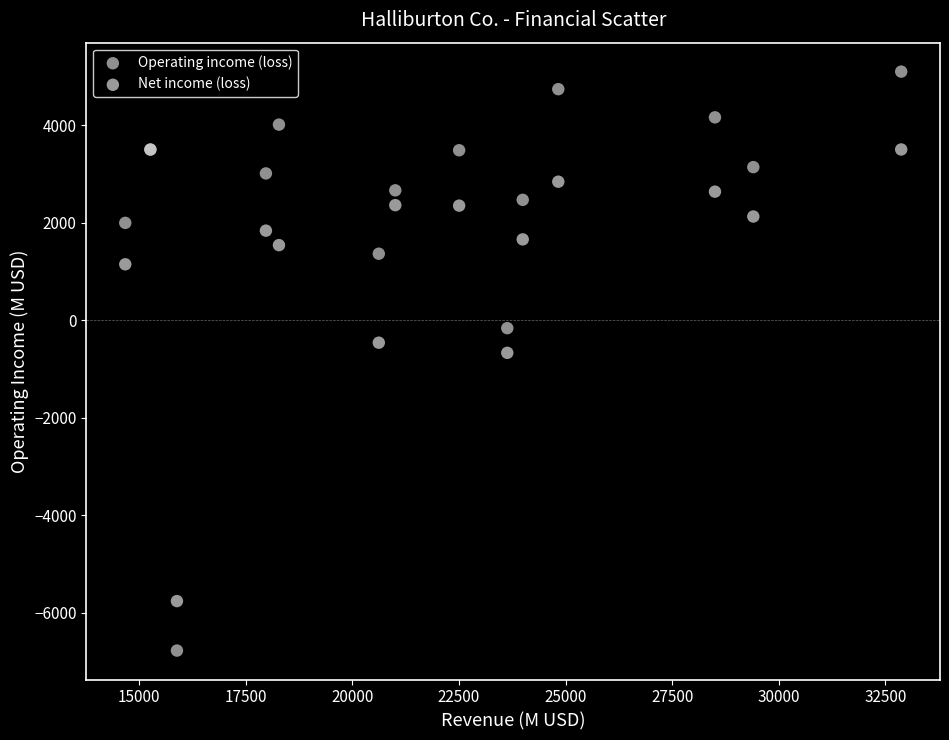

In the Net income (loss) series, what Y value is closest to -1131?

-671